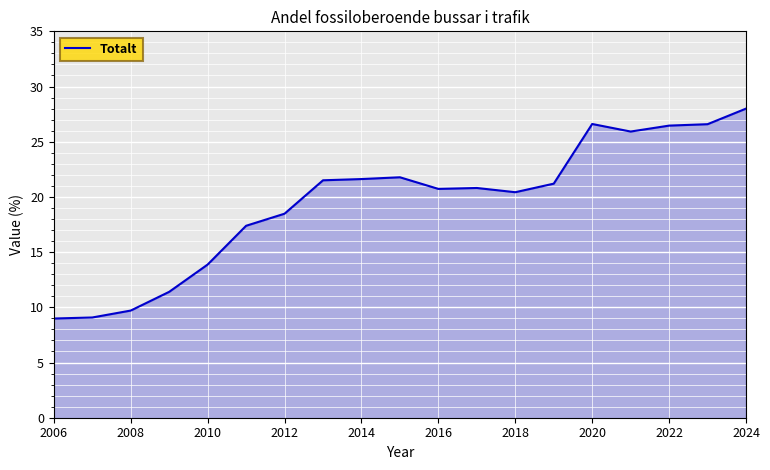

What is the maximum value shown in the chart?

28.0